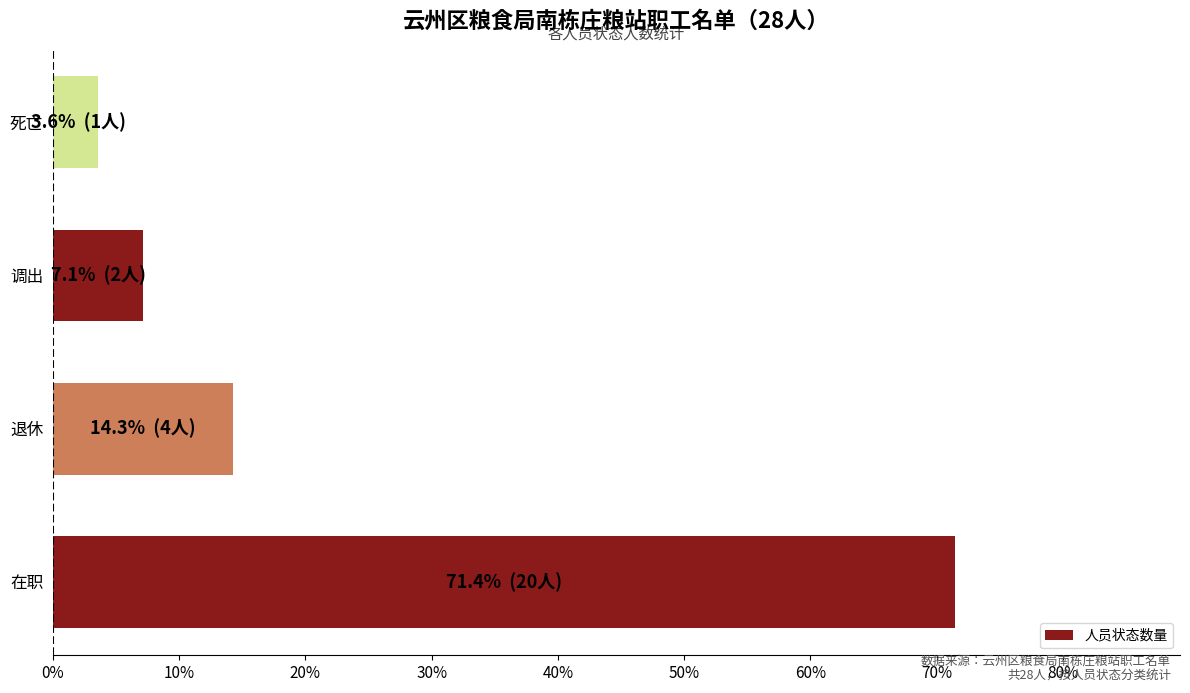

True or false: the data shows 9.8 at 退休.

False